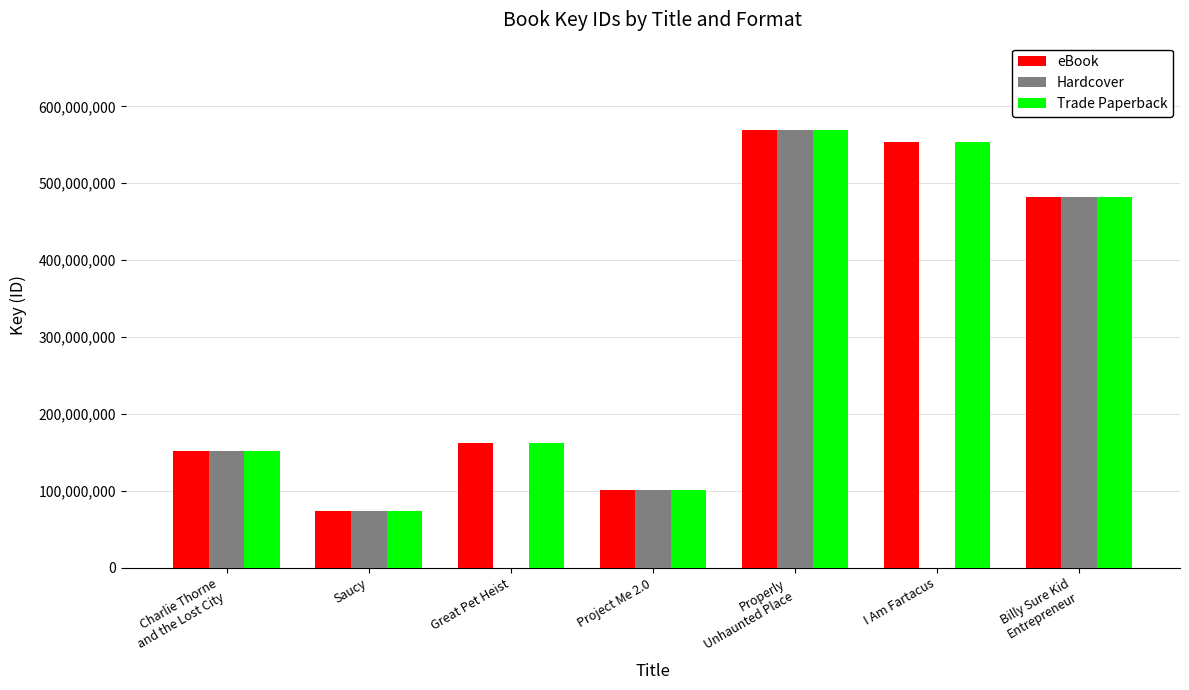

What is the total value across all series at Project Me 2.0?

301930908